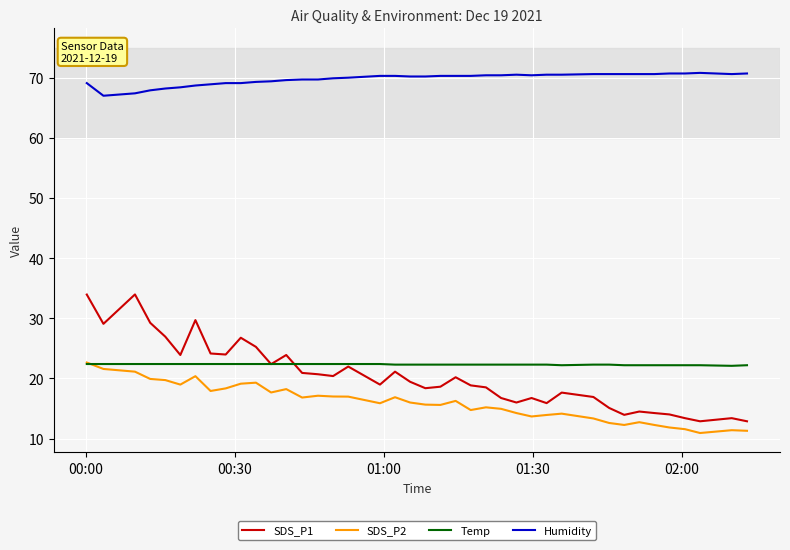

True or false: SDS_P2 and Humidity cross at least once.

False